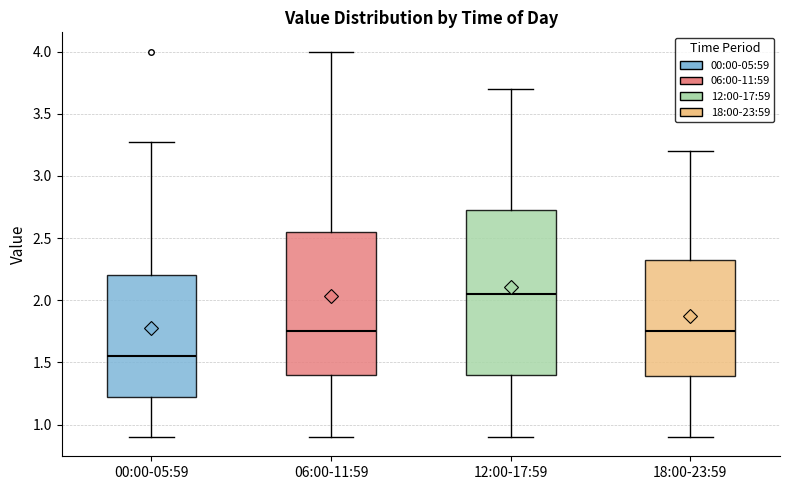

Reading left to right, transcribe this box plot: for each box, give where its median line is, the range the box spans, and where its two whiskers end, as read against the y-axis. The values are not printed on the chart, so give them approximately, as read against the axis.

00:00-05:59: median 1.55, box 1.20 to 2.20, whiskers 0.90 to 3.25
06:00-11:59: median 1.75, box 1.40 to 2.55, whiskers 0.90 to 4.00
12:00-17:59: median 2.05, box 1.40 to 2.75, whiskers 0.90 to 3.70
18:00-23:59: median 1.75, box 1.40 to 2.35, whiskers 0.90 to 3.20